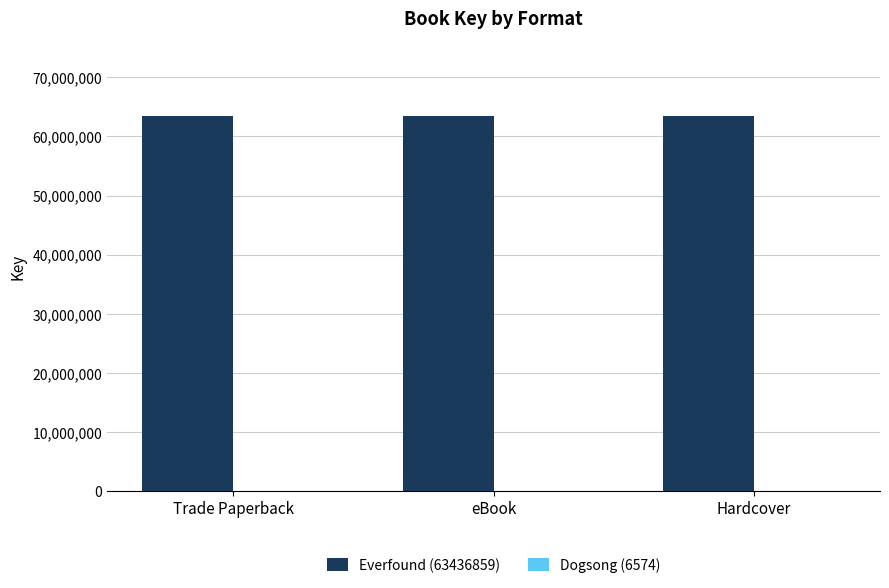

The value of Everfound (63436859) at eBook is 63436859. True or false?

True